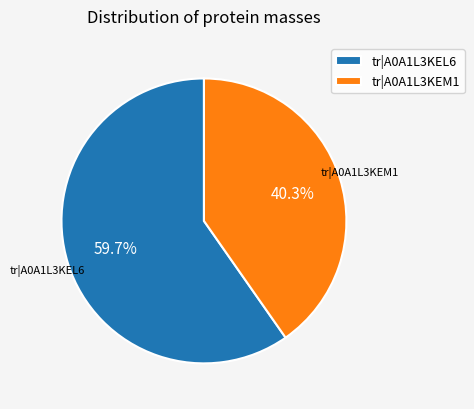

Approximately how many times larger is the value at tr|A0A1L3KEL6 compared to tr|A0A1L3KEM1?

1.5